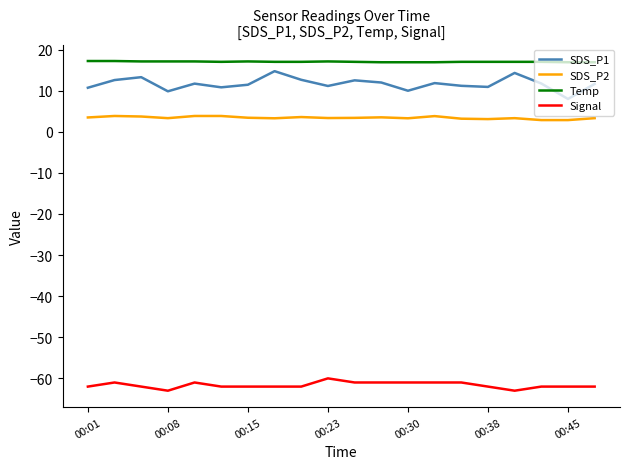

What is the maximum value for SDS_P1?

14.7